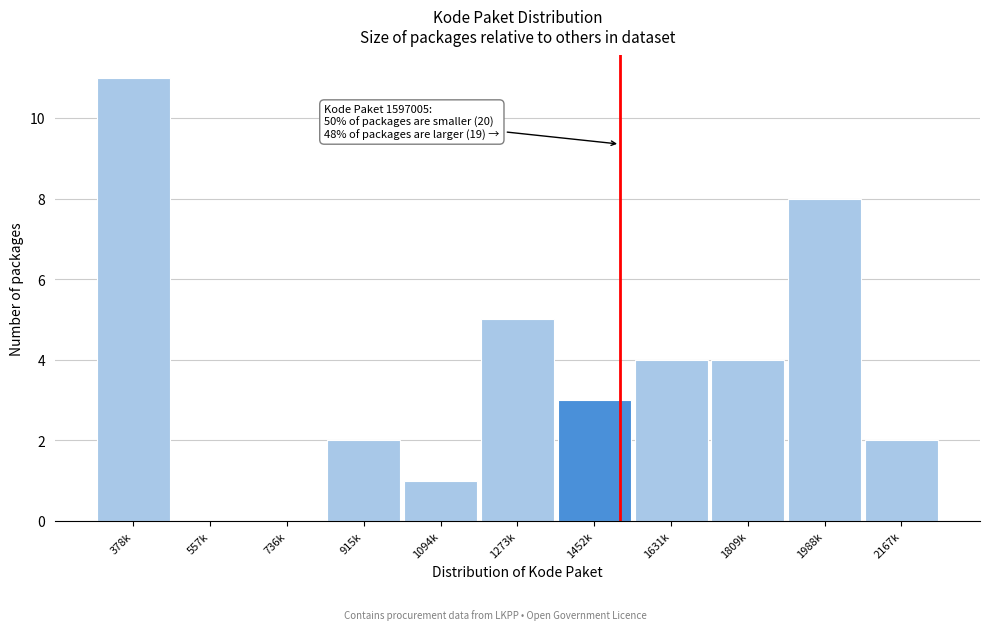

Reading right to left, list all the values displayed in this chart.

2167k=2	1988k=8	1809k=4	1631k=4	1452k=3	1273k=5	1094k=1	915k=2	736k=0	557k=0	378k=11